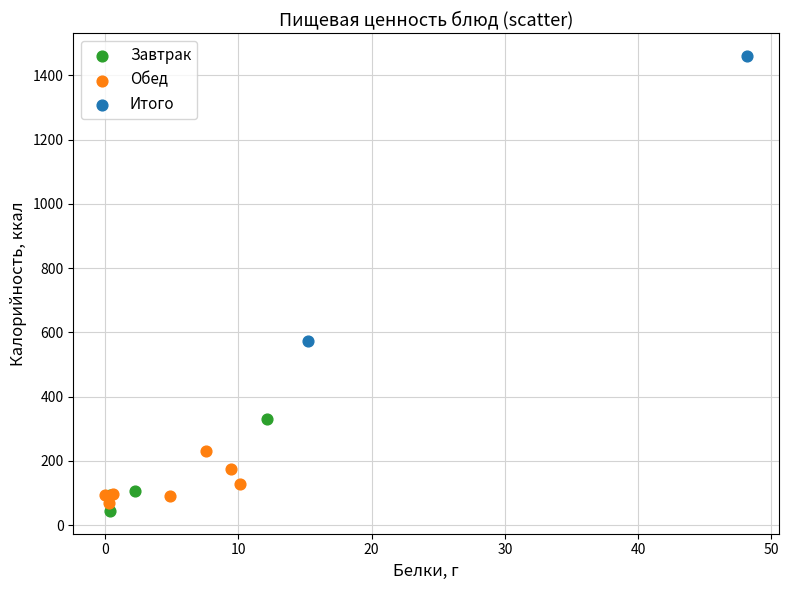

What are all the series names shown in the legend?

Завтрак, Обед, Итого